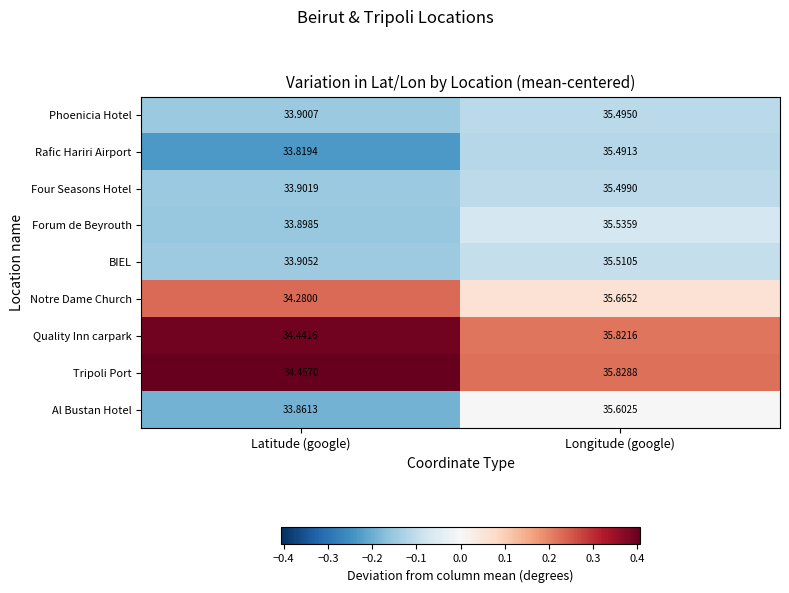

Rank the series by their maximum value, from highest to lowest.

Tripoli Port, Quality Inn carpark, Notre Dame Church, Al Bustan Hotel, Forum de Beyrouth, BIEL, Four Seasons Hotel, Phoenicia Hotel, Rafic Hariri Airport